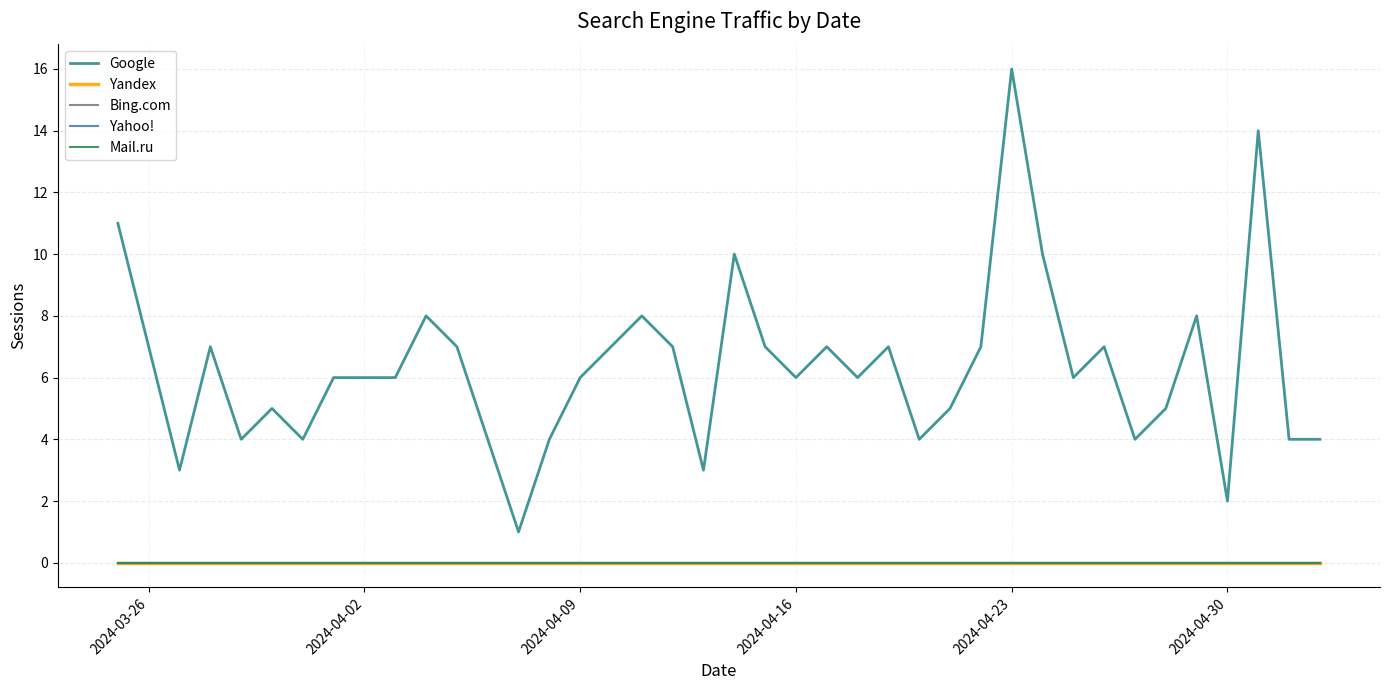

Is this an area chart (filled region under the line)?

No